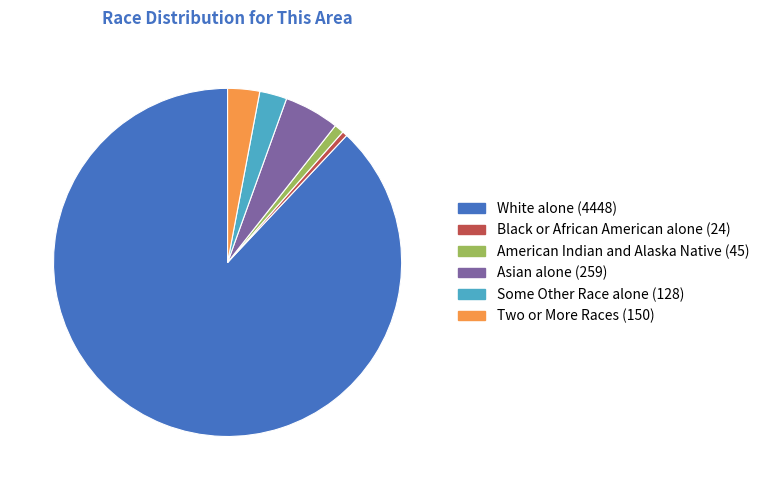

Do White alone and Two or More Races together represent more than half of the pie?

Yes